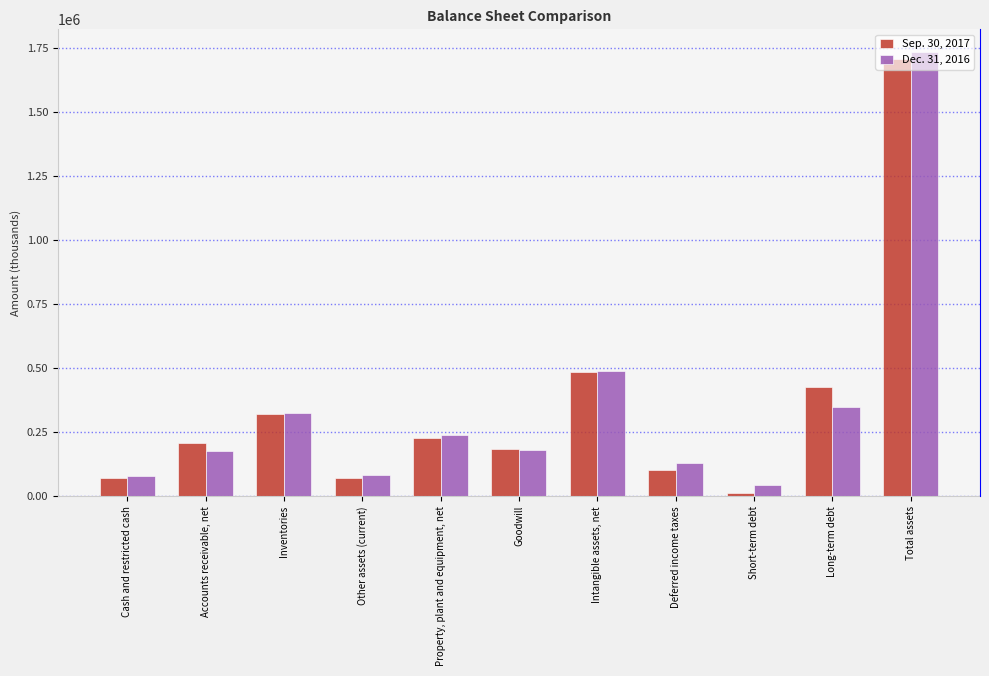

Reading left to right, transcribe all the data shown in this chart.

Sep. 30, 2017: 73191	209437	320974	70064	228381	185092	483511	104248	14327	425719	1705560
Dec. 31, 2016: 79140	177506	323289	84596	239748	179241	489988	130416	42495	348348	1736171